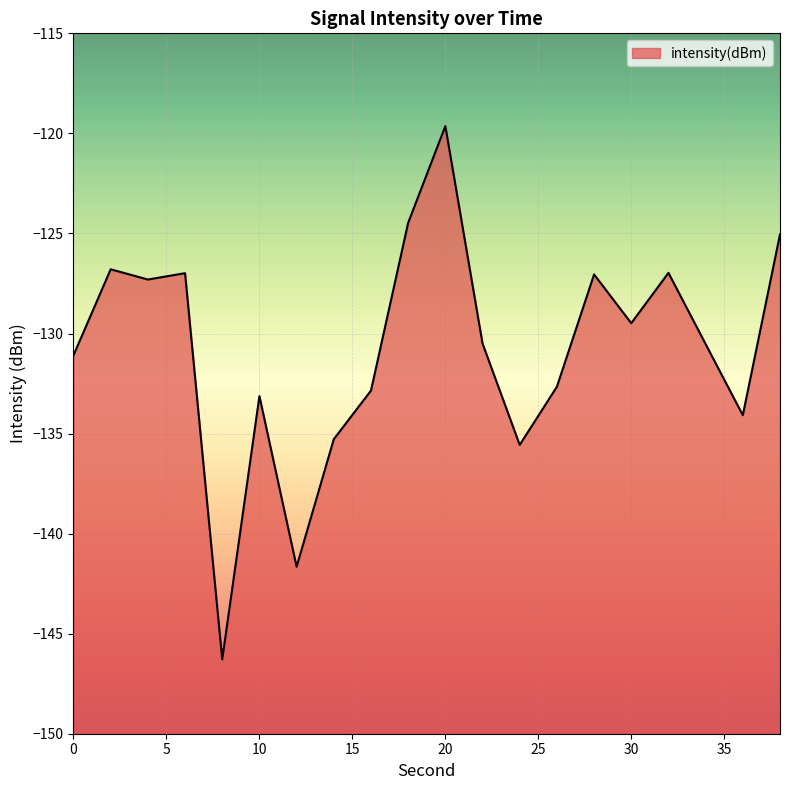

Rank the categories by value from lowest to highest.

8, 12, 24, 14, 36, 10, 16, 26, 0, 34, 22, 30, 4, 28, 6, 32, 2, 38, 18, 20